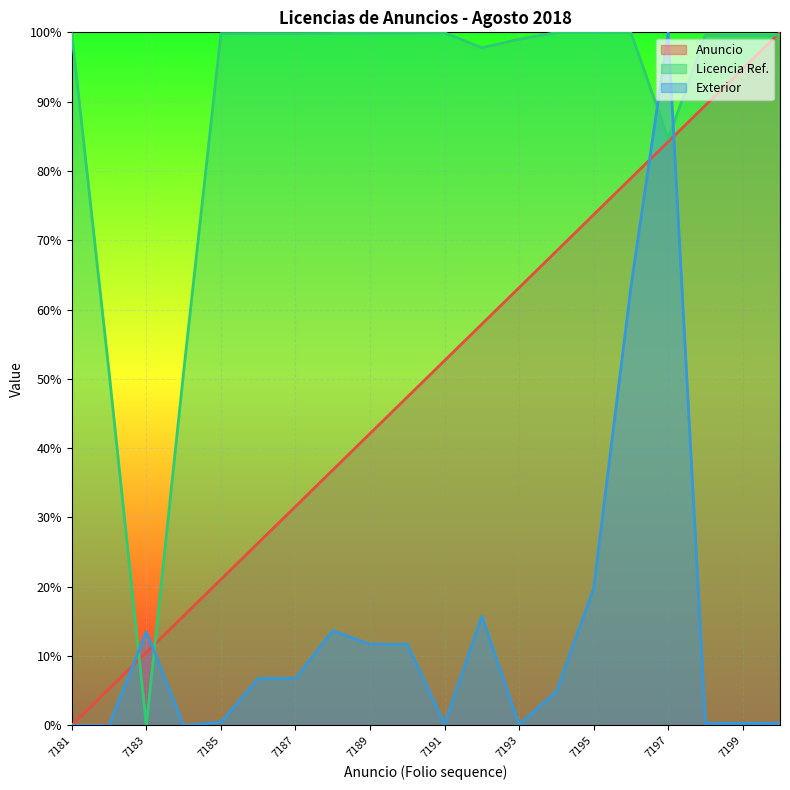

What are all the series names shown in the legend?

Anuncio, Licencia Ref., Exterior